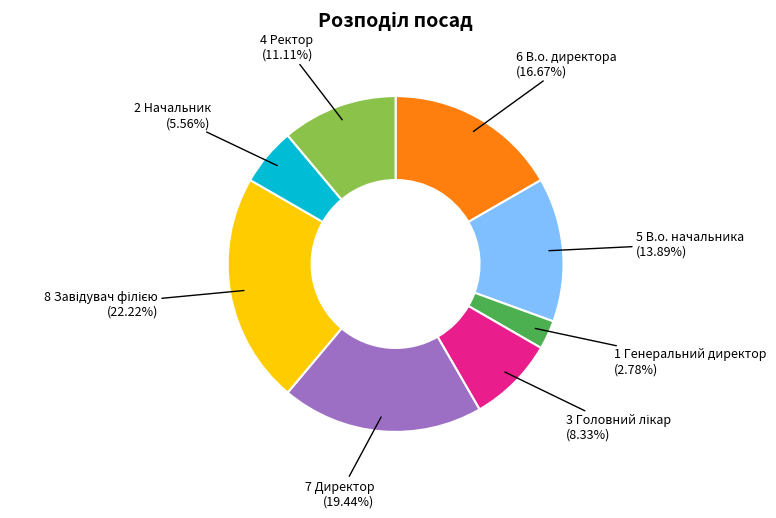

Does any single category account for the majority?

No